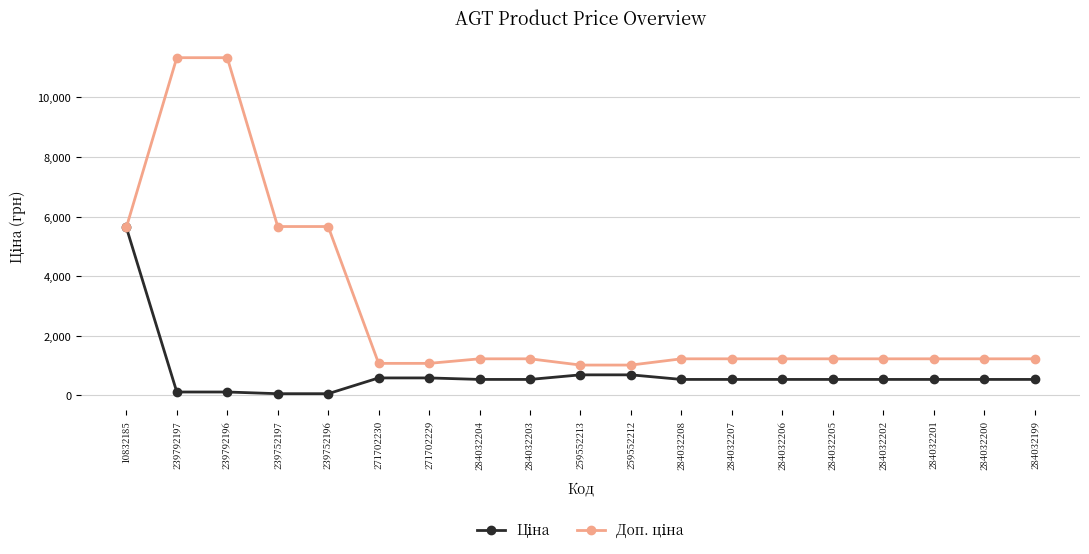

What is the difference between the highest and lowest values at 271702229?

488.5